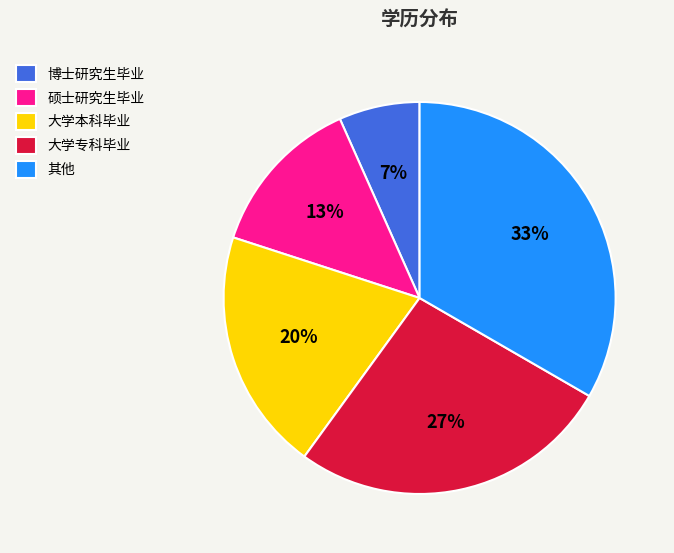

How many slices are in this pie chart?

5